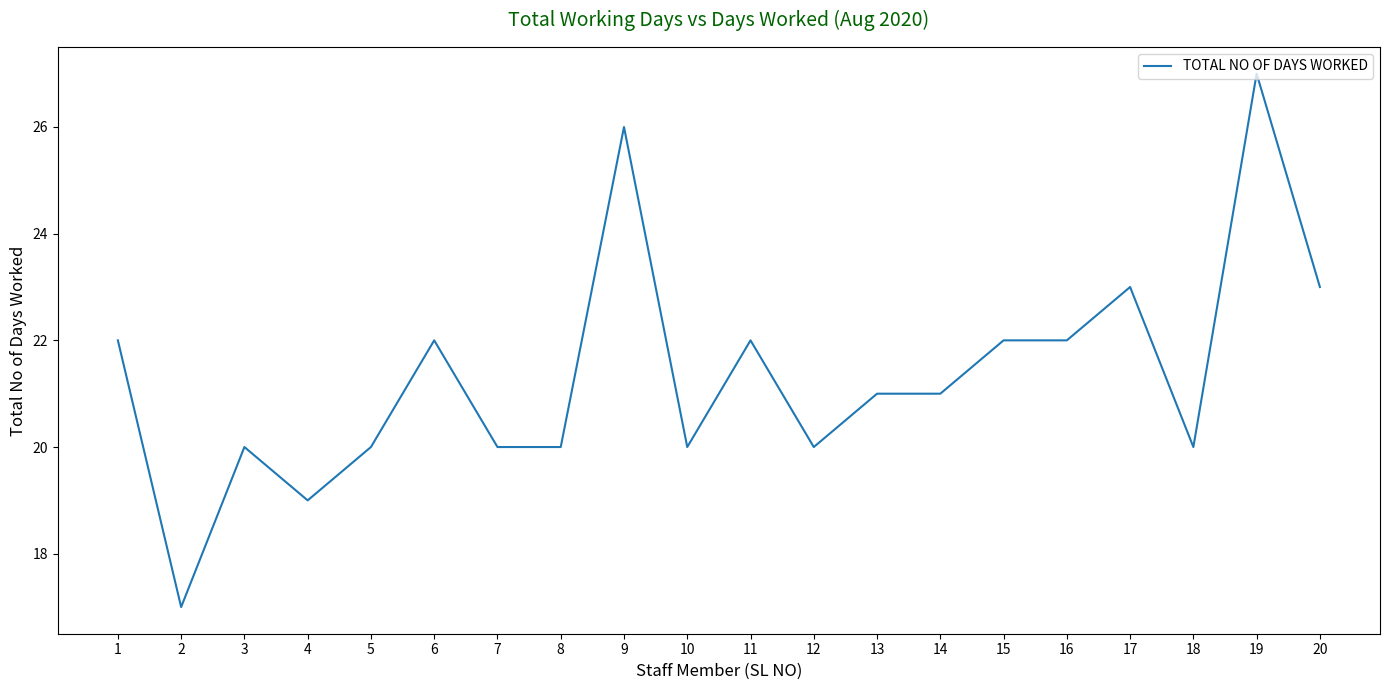

Between 1 and 3, which is larger?

1